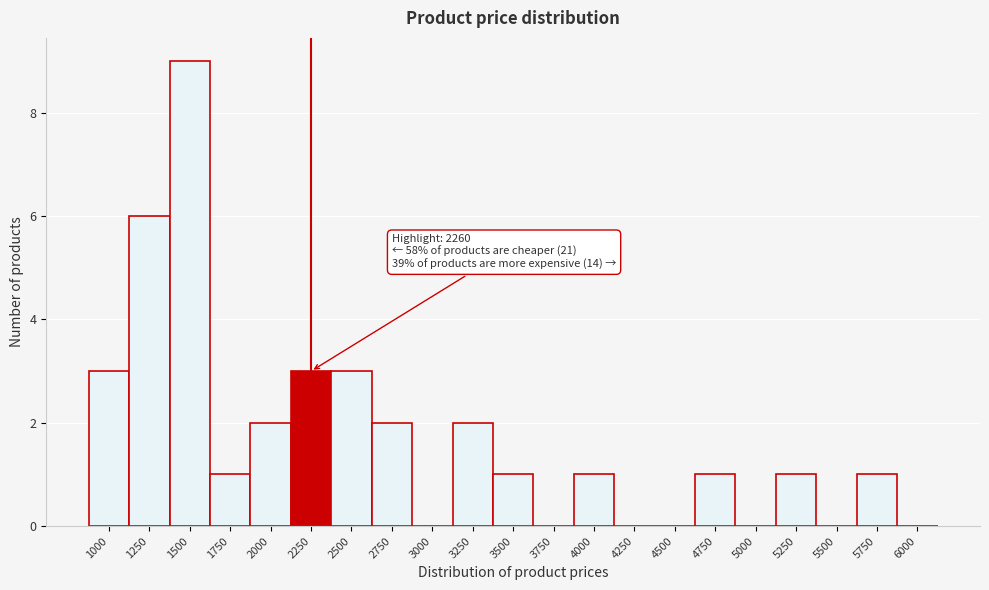

Reading right to left, list all the values displayed in this chart.

6000=0	5750=1	5500=0	5250=1	5000=0	4750=1	4500=0	4250=0	4000=1	3750=0	3500=1	3250=2	3000=0	2750=2	2500=3	2250=3	2000=2	1750=1	1500=9	1250=6	1000=3